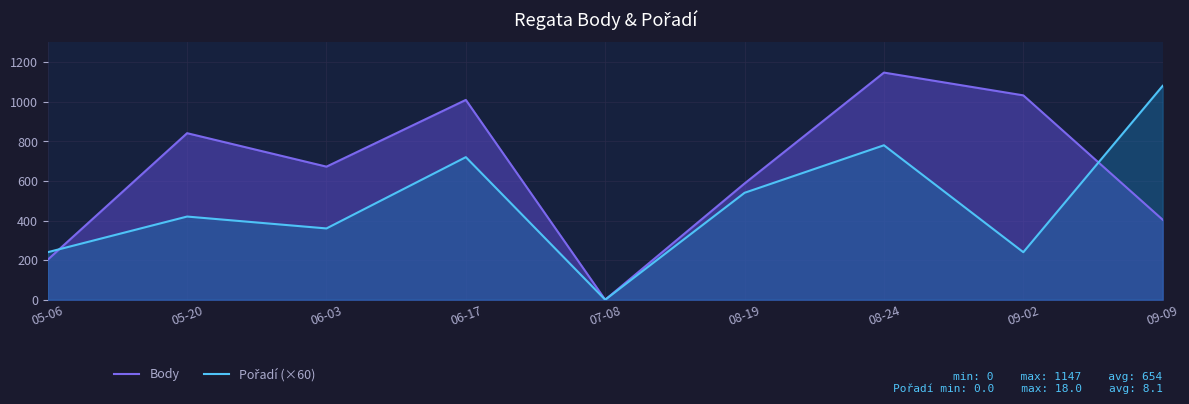

What is the average value of the Pořadí (×60) series?

487